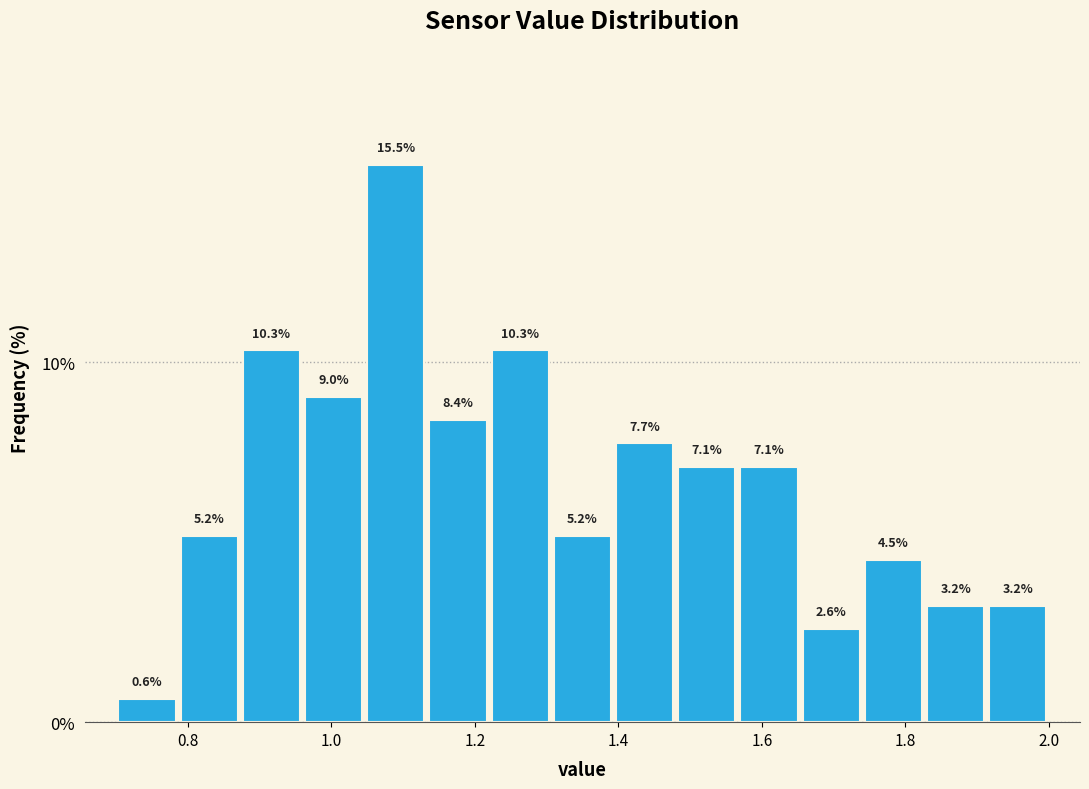

Reading left to right, list every bar in this chart as the range it spans on the x-axis followed by its height. The bar edges are not printed on the chart, so give them approximately, as read against the axis.

0.70 to 0.78: 0.6
0.78 to 0.88: 5.2
0.88 to 0.96: 10.3
0.96 to 1.04: 9.0
1.04 to 1.14: 15.5
1.14 to 1.22: 8.4
1.22 to 1.30: 10.3
1.30 to 1.40: 5.2
1.40 to 1.48: 7.7
1.48 to 1.56: 7.1
1.56 to 1.66: 7.1
1.66 to 1.74: 2.6
1.74 to 1.82: 4.5
1.82 to 1.92: 3.2
1.92 to 2.00: 3.2